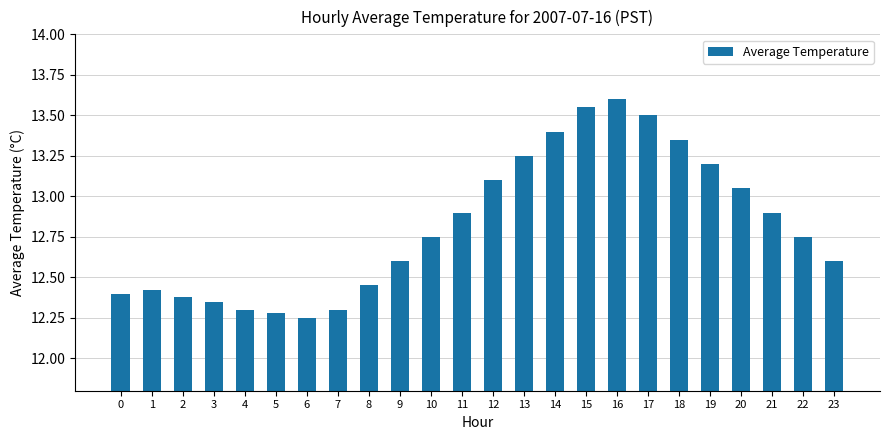

Is it true that the value at 23 is 7.9?

False